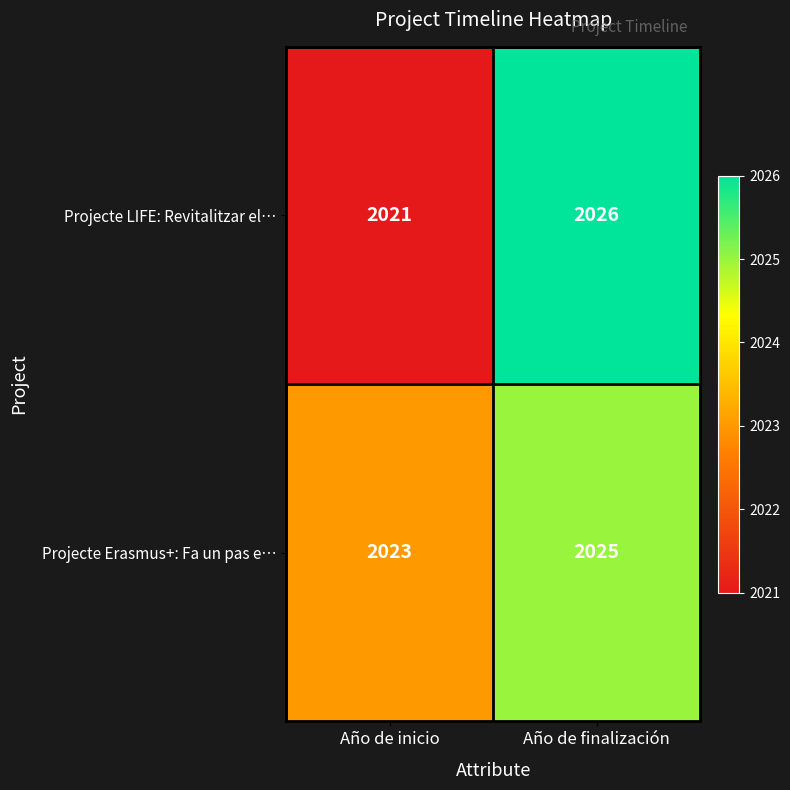

Which series has the largest total across all categories?

Projecte Erasmus+: Fa un pas e…